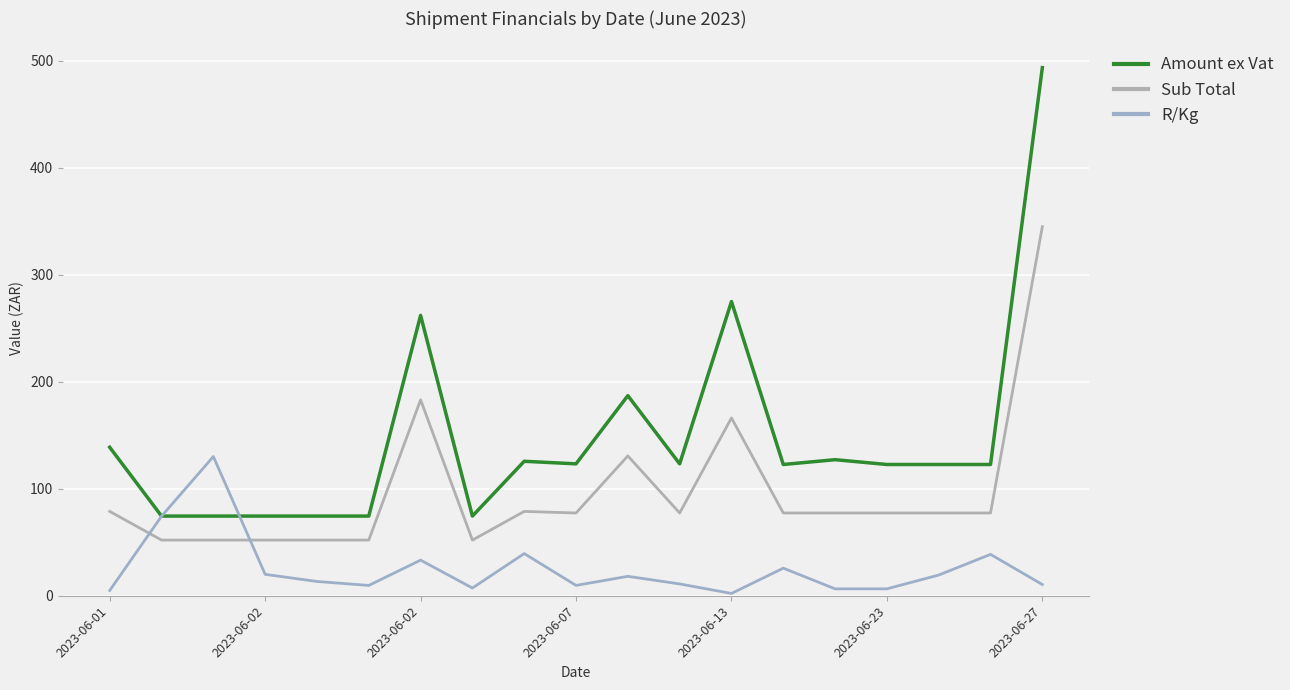

At which label is R/Kg closest to 66?

2023-06-02